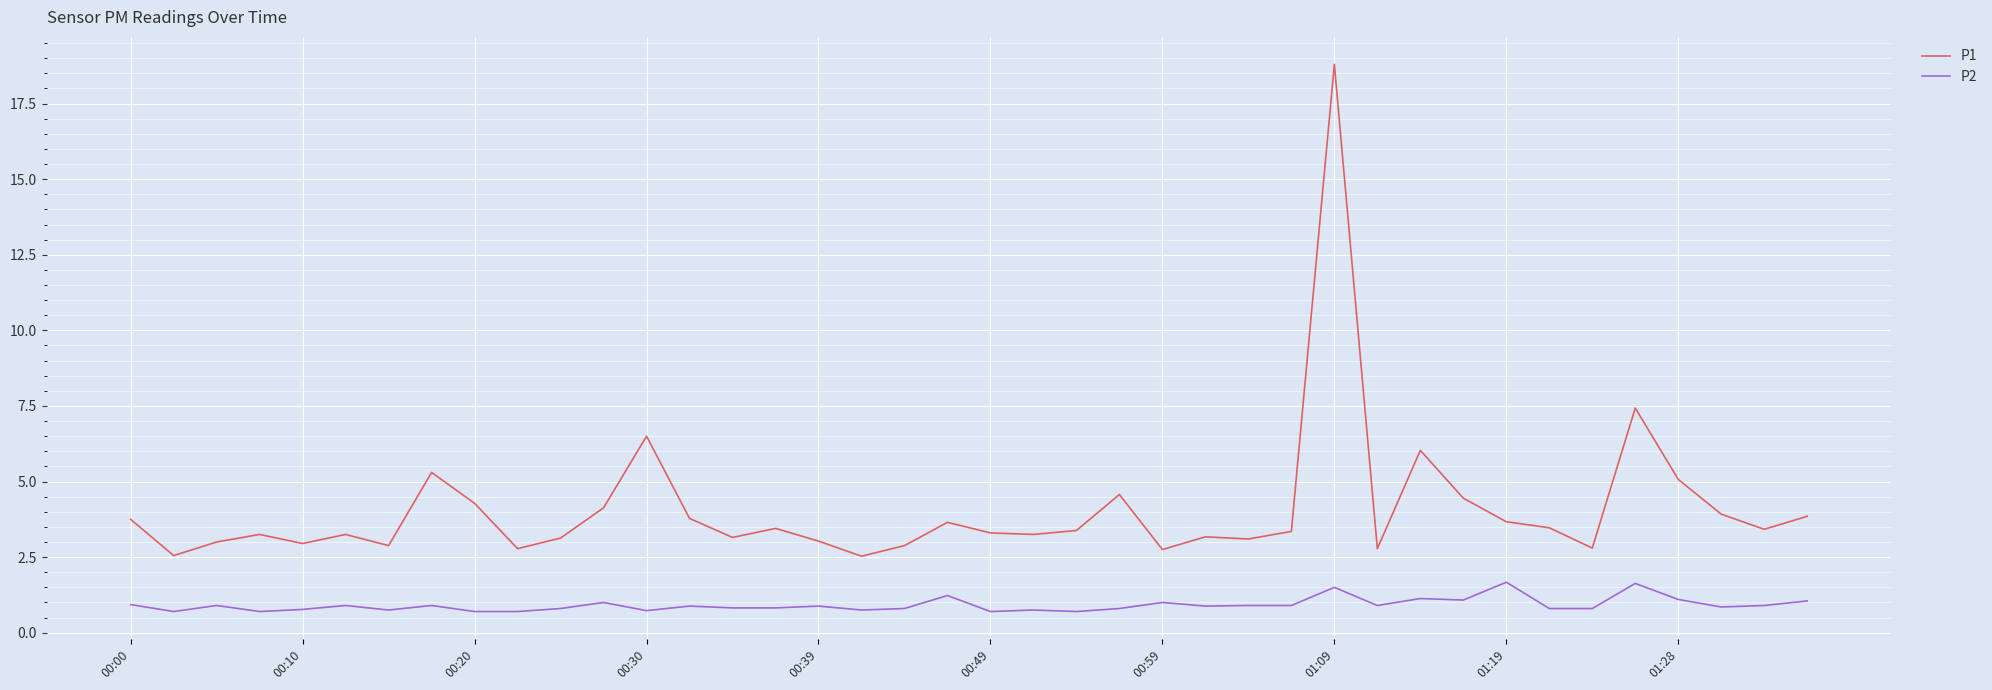

Rank the series by their maximum value, from lowest to highest.

P2, P1